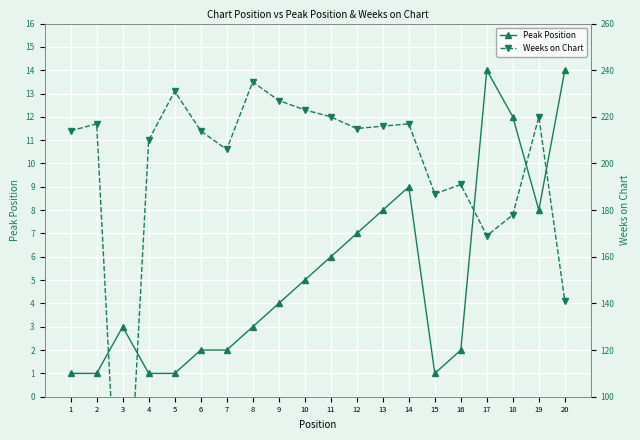

What is the average value of the Weeks on Chart series?

197